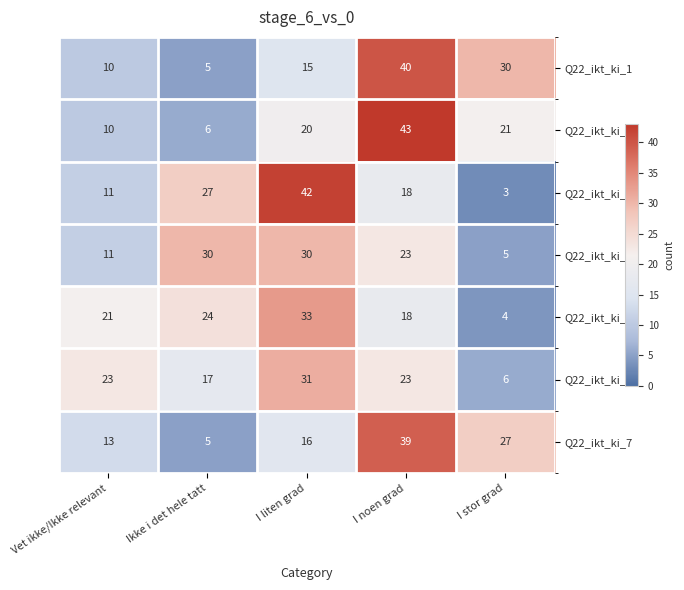

Rank the series at I stor grad from lowest to highest value.

Q22_ikt_ki_3, Q22_ikt_ki_5, Q22_ikt_ki_4, Q22_ikt_ki_6, Q22_ikt_ki_2, Q22_ikt_ki_7, Q22_ikt_ki_1